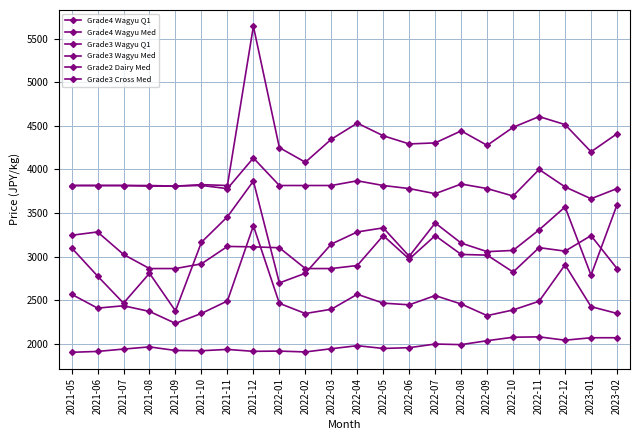

Is this an area chart (filled region under the line)?

No